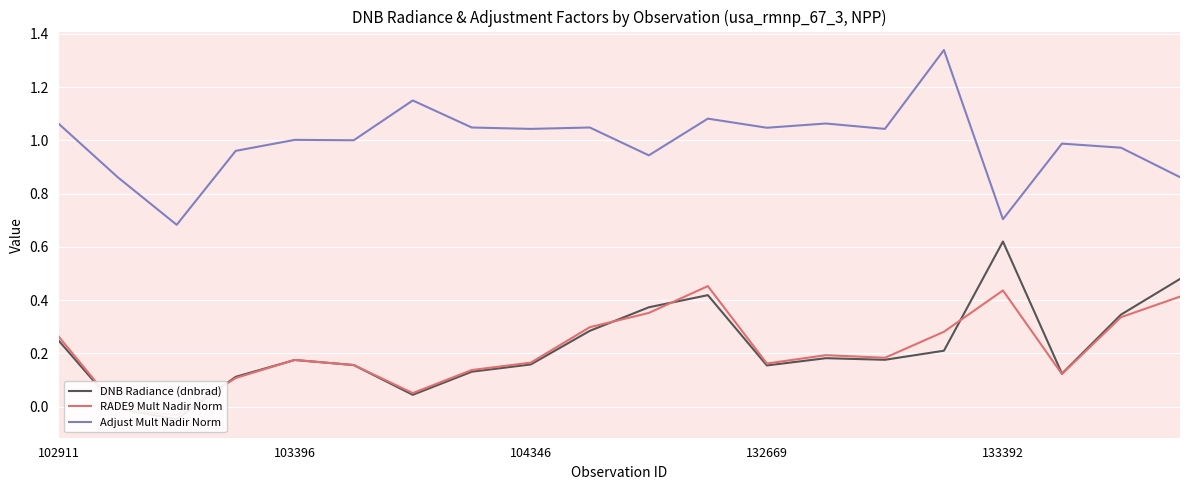

Which series has the largest total across all categories?

Adjust Mult Nadir Norm